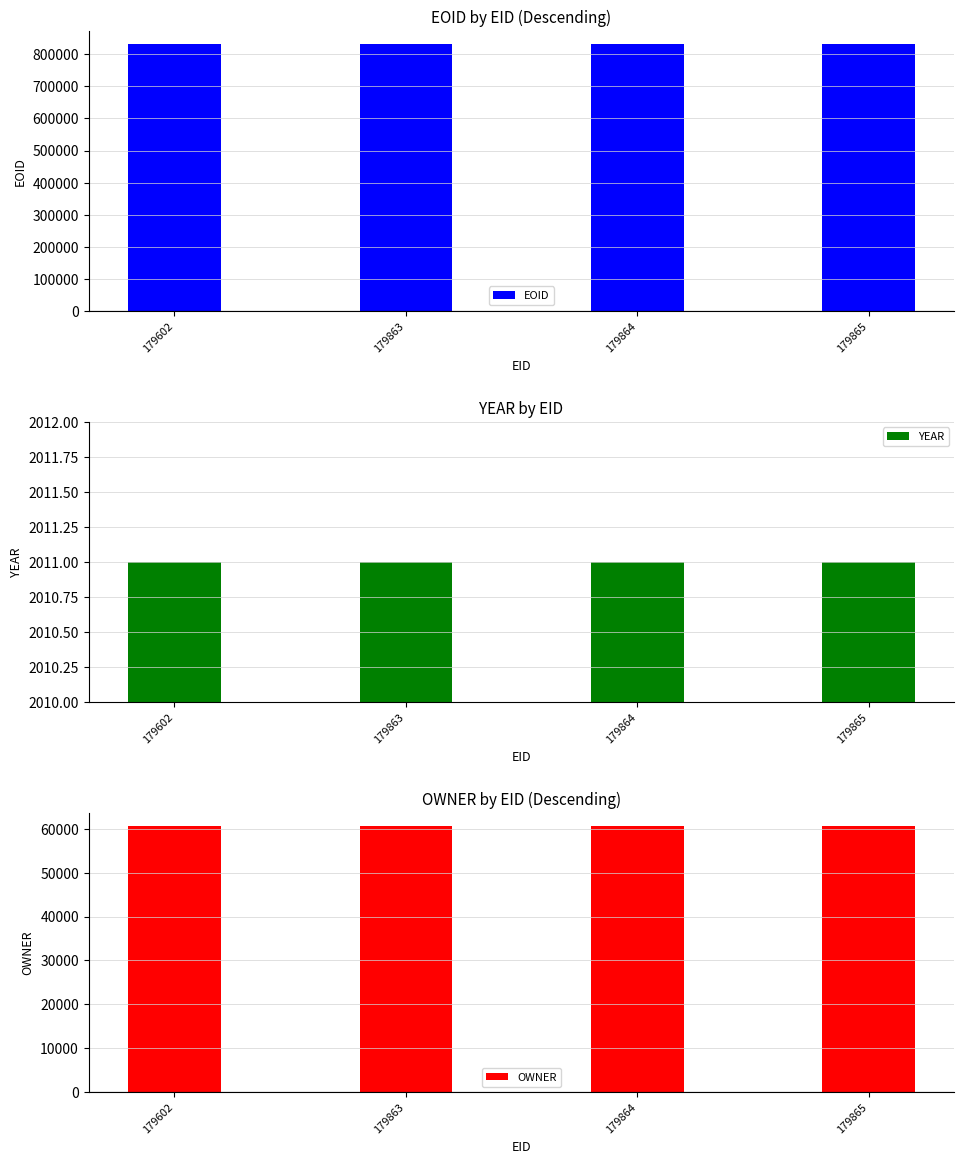

Is the value of OWNER at 179602 greater than the value of YEAR at 179602?

Yes